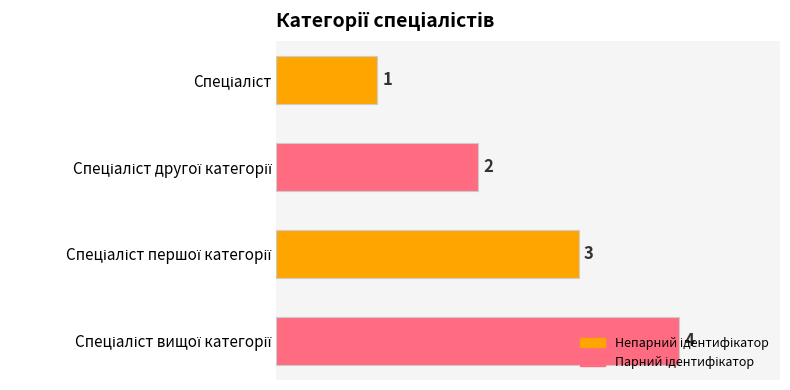

What is the difference between the maximum and minimum values?

3